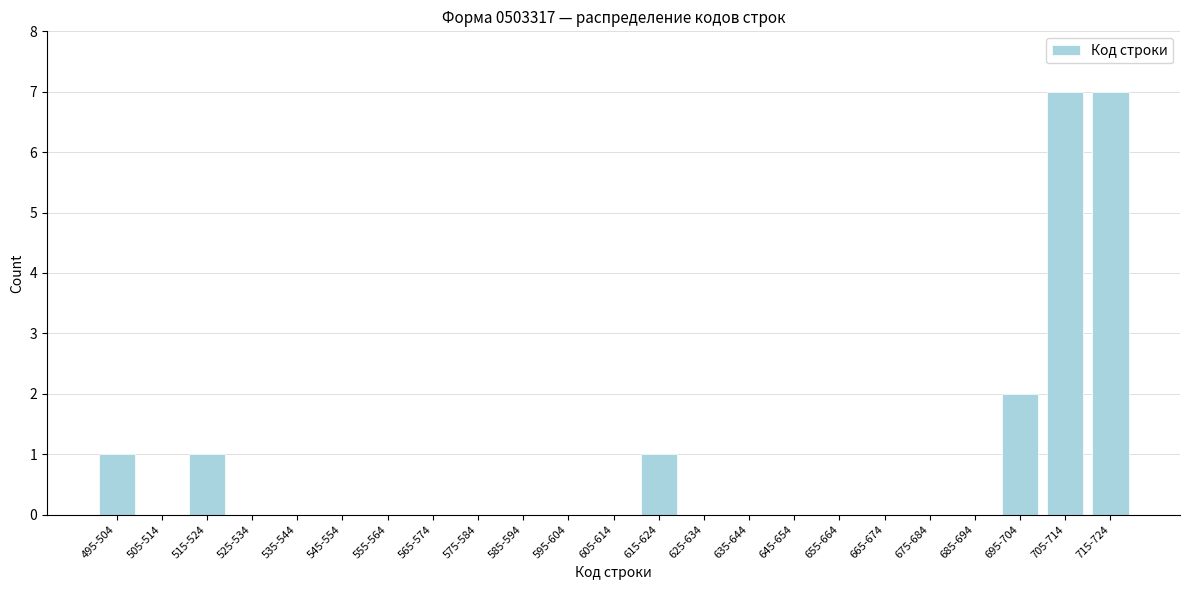

Reading left to right, transcribe all the data shown in this chart.

495-504=1	505-514=0	515-524=1	525-534=0	535-544=0	545-554=0	555-564=0	565-574=0	575-584=0	585-594=0	595-604=0	605-614=0	615-624=1	625-634=0	635-644=0	645-654=0	655-664=0	665-674=0	675-684=0	685-694=0	695-704=2	705-714=7	715-724=7